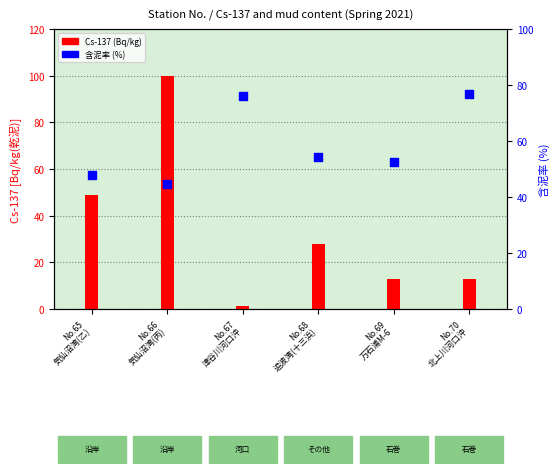

Approximately how many times larger is the value at No.67
津谷川河口沖 compared to No.70
北上川河口沖?

1.0